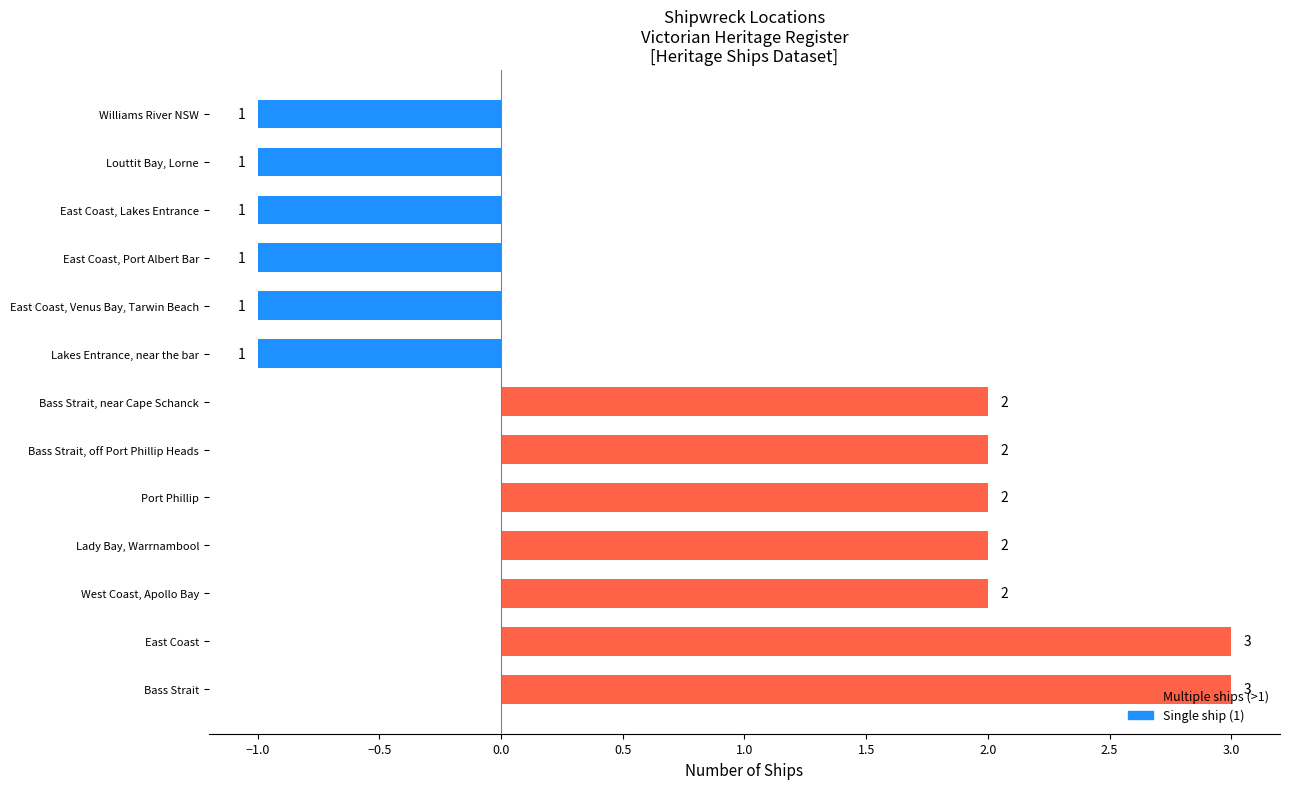

What is the minimum value shown in the chart?

-1